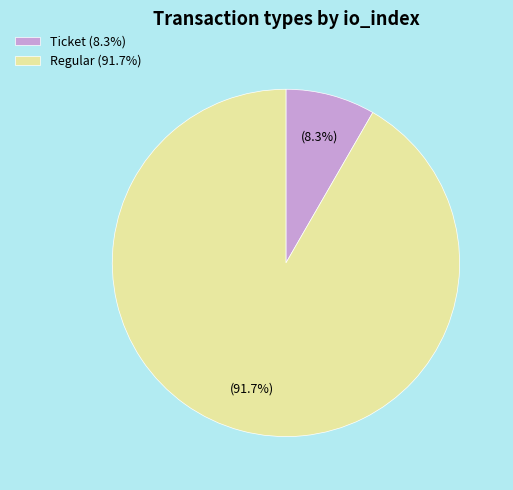

Which has a higher value, Ticket (8.3%) or Regular (91.7%)?

Regular (91.7%)